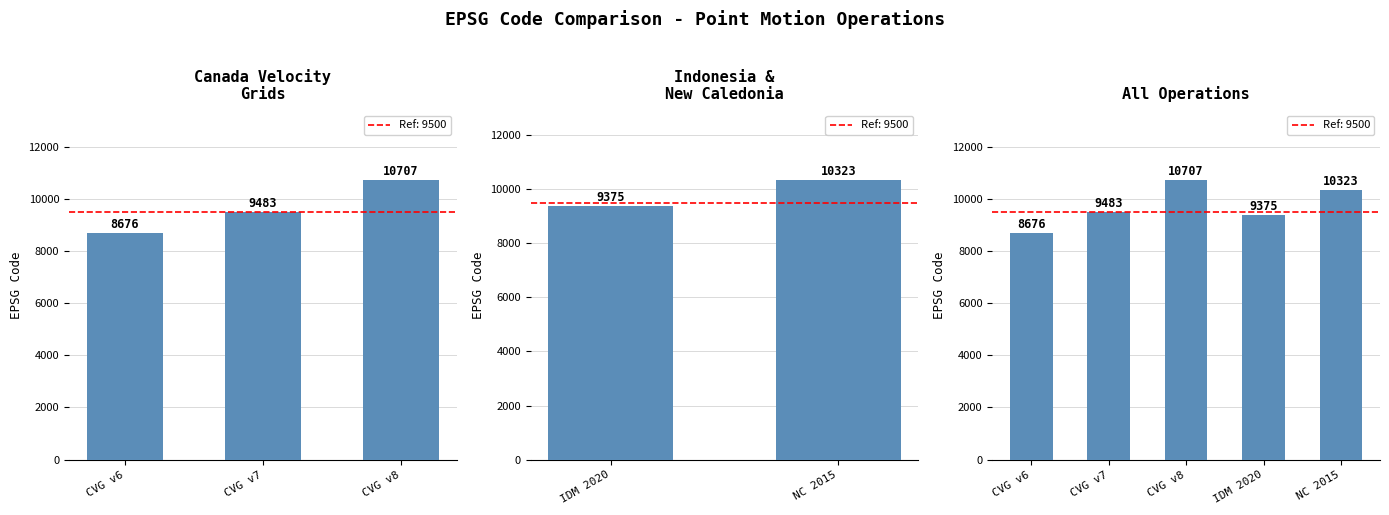

The value at CVG v7 is 14851. True or false?

False